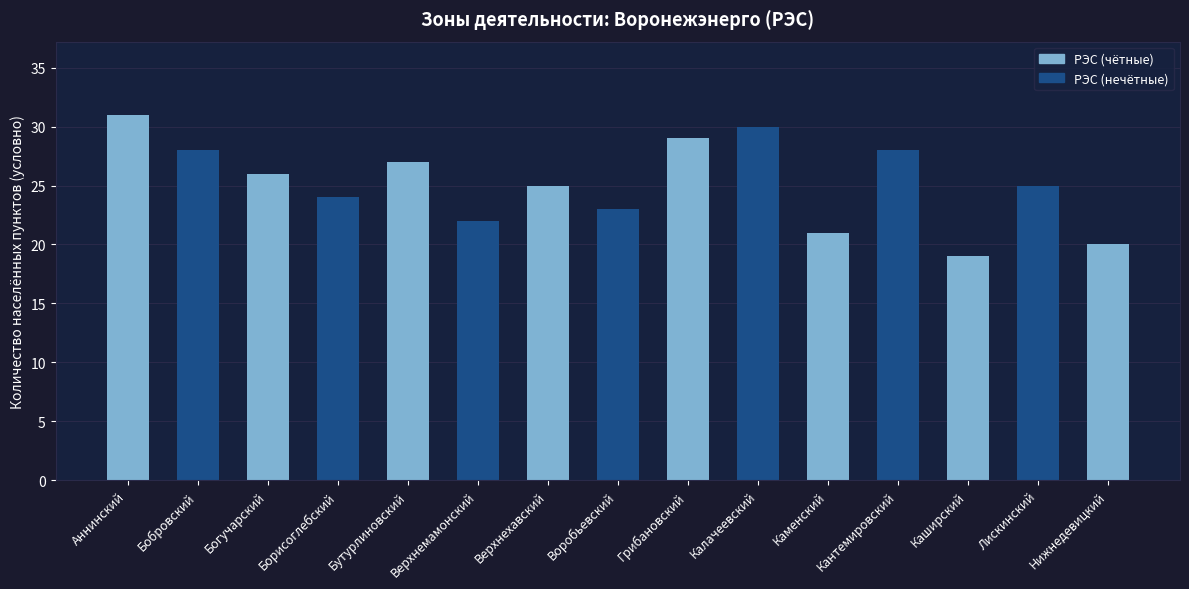

What is the difference between the maximum and minimum values?

12